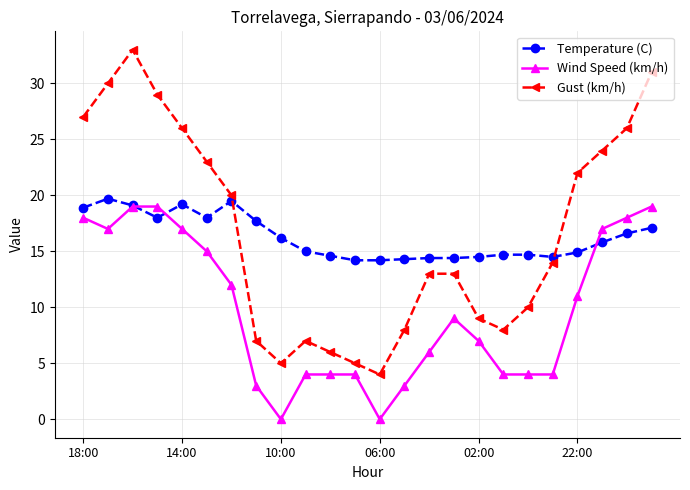

Which series has the largest range (max minus min)?

Gust (km/h)